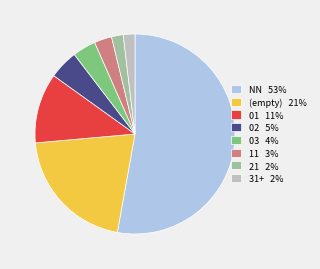

Count the number of slices in the pie.

8